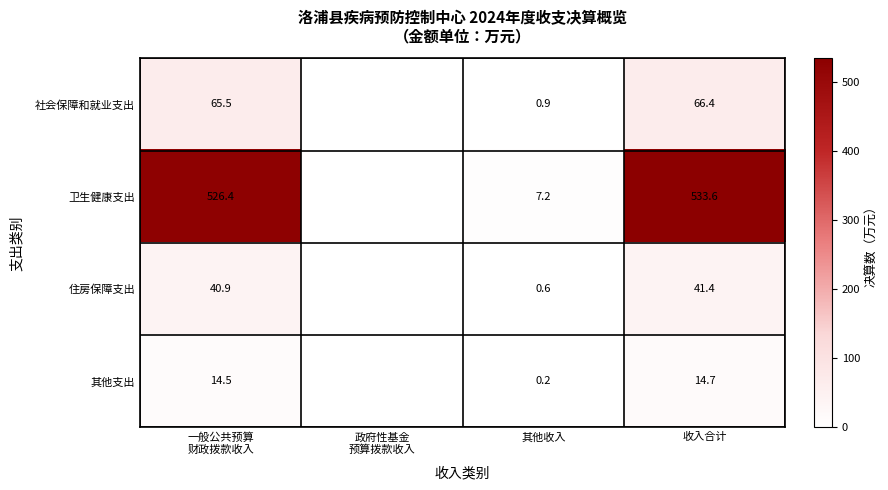

At 其他收入, list the series in order from largest to smallest.

卫生健康支出, 社会保障和就业支出, 住房保障支出, 其他支出